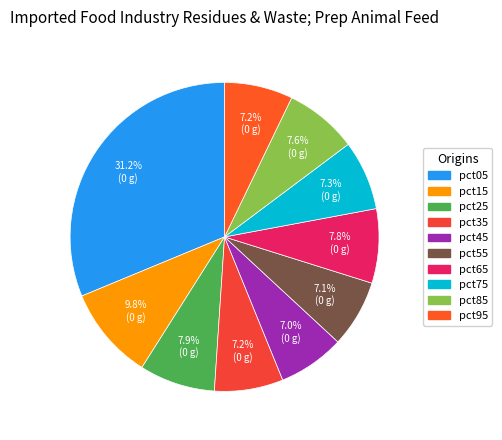

Which has a higher value, pct15 or pct85?

pct15